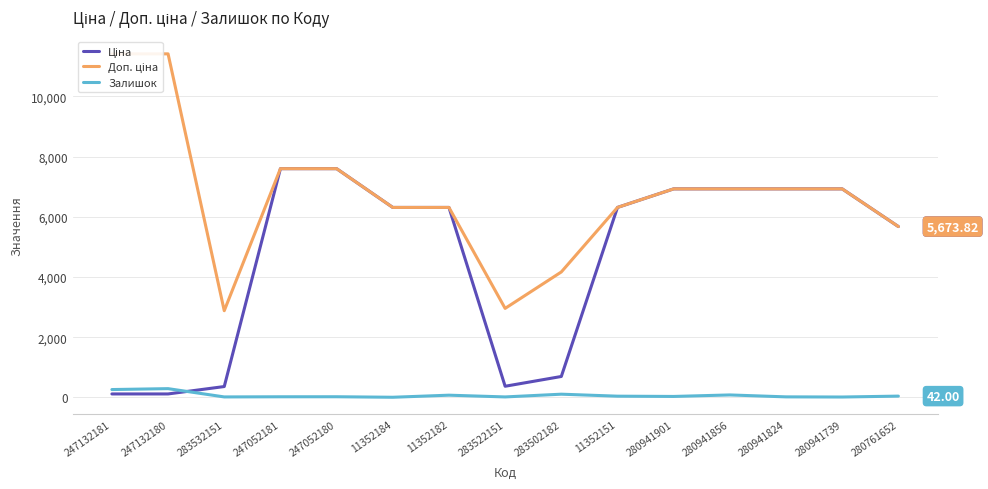

At 280941856, list the series in order from smallest to largest.

Залишок, Ціна, Доп. ціна